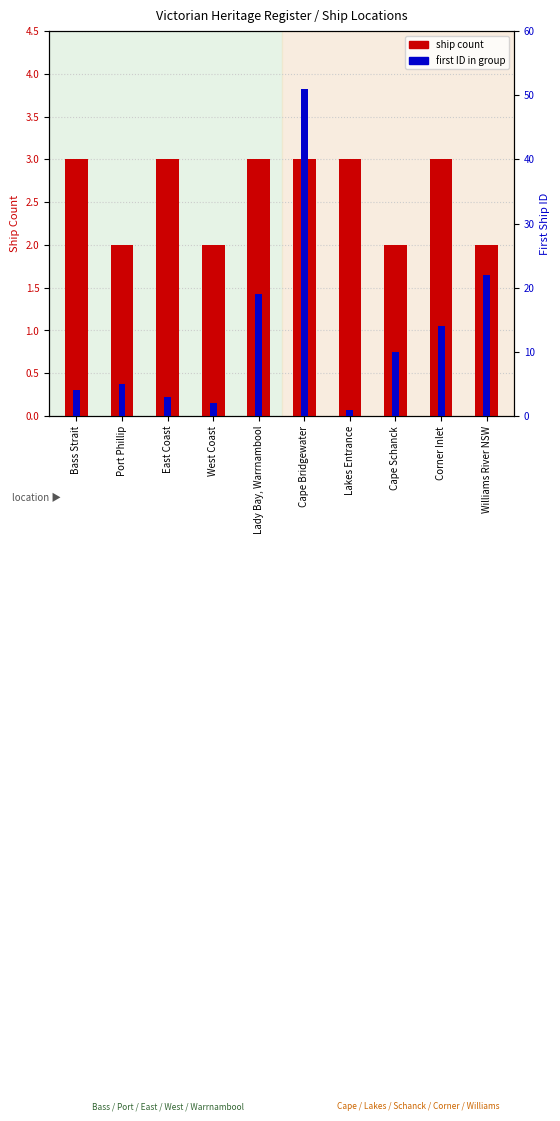

At which category is the sum across all series the highest?

Cape Bridgewater